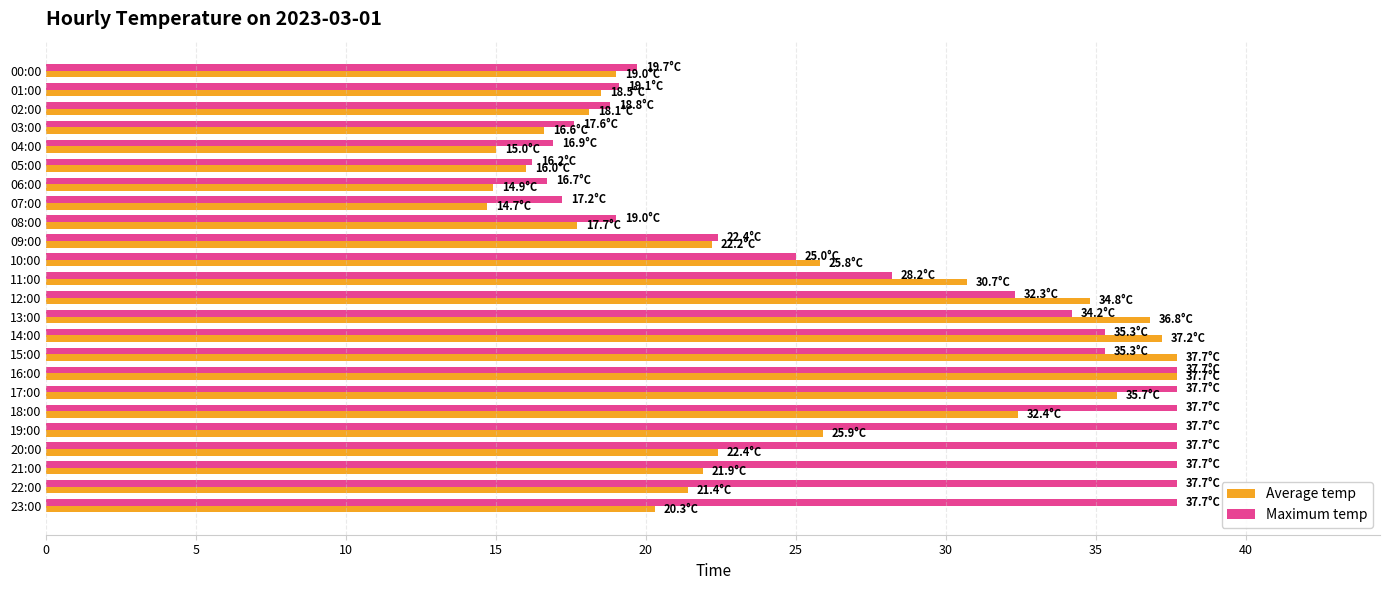

List the series in order of their overall mean, lowest first.

Average temp, Maximum temp